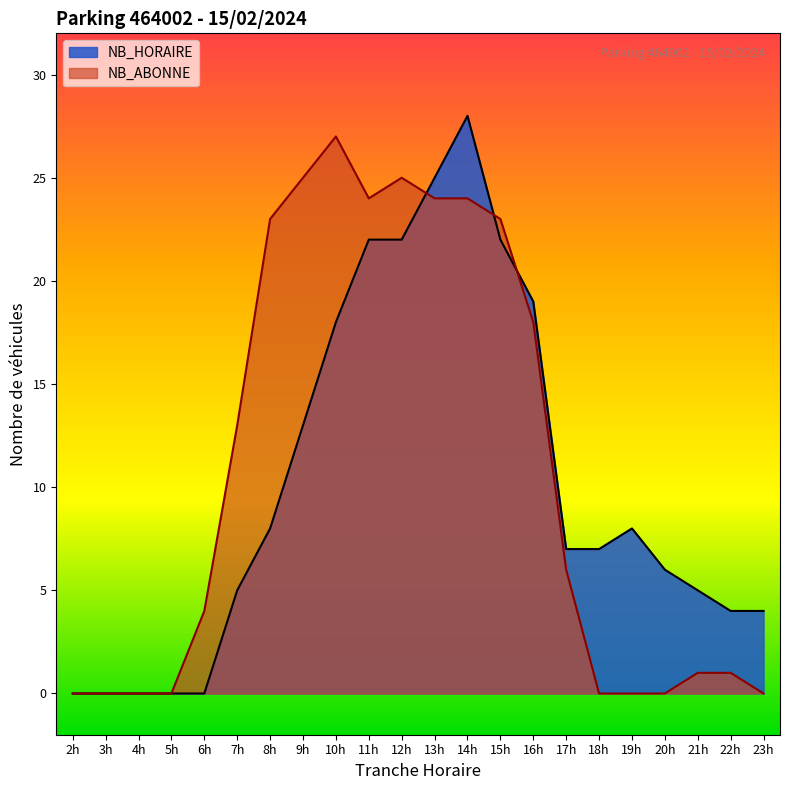

What are all the series names shown in the legend?

NB_HORAIRE, NB_ABONNE